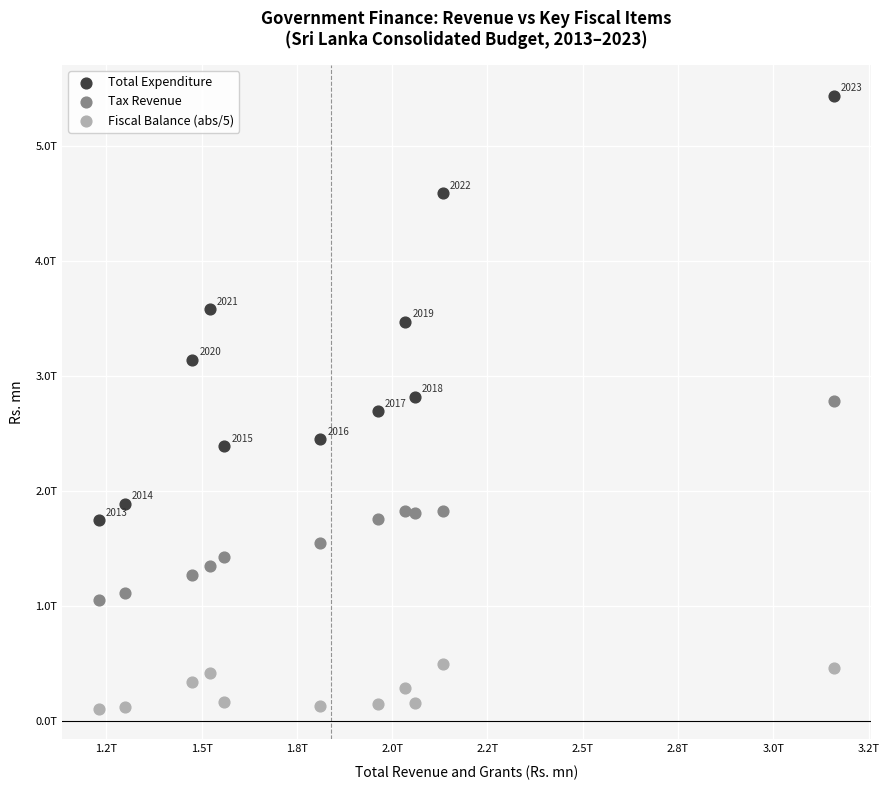

What are all the series names shown in the legend?

Total Expenditure, Tax Revenue, Fiscal Balance (abs/5)